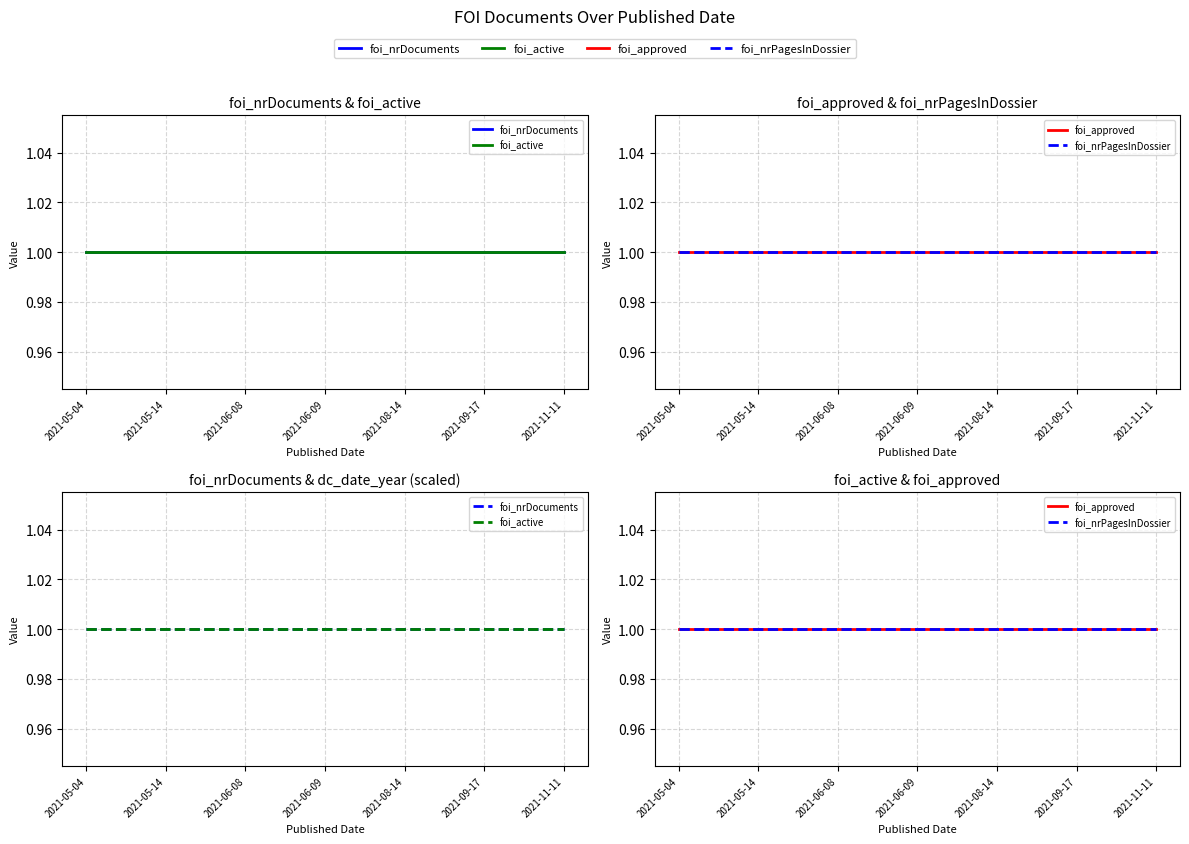

Does the chart display data point markers on the line(s)?

No